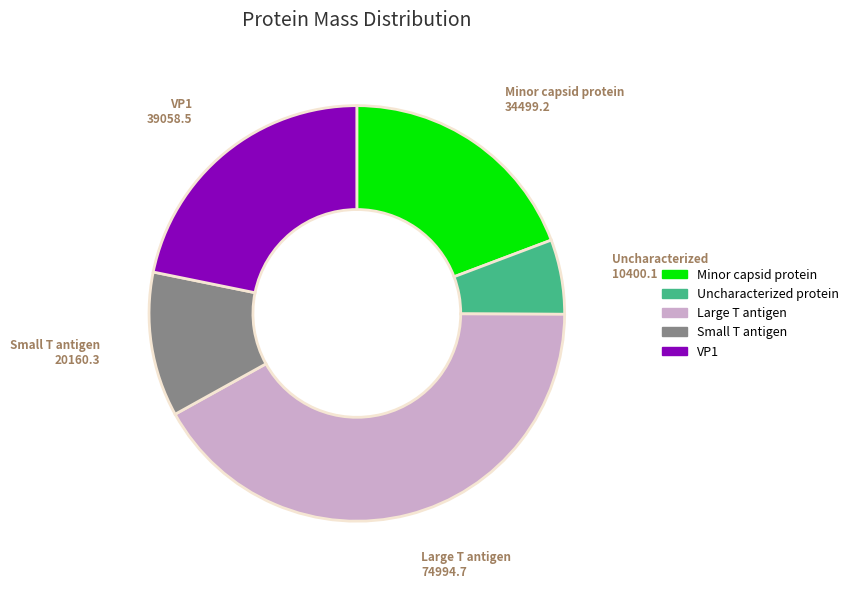

Is Minor capsid protein the majority of the pie?

No